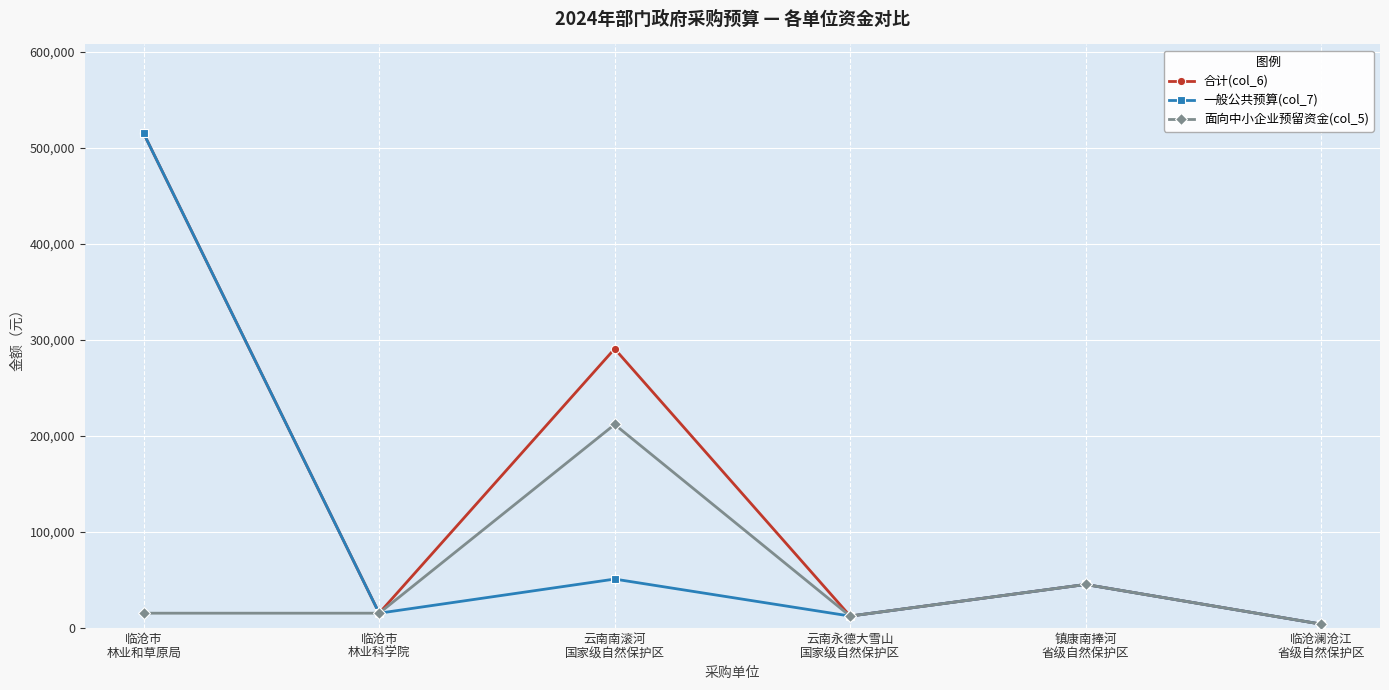

List the series in order of their overall mean, lowest first.

面向中小企业预留资金(col_5), 一般公共预算(col_7), 合计(col_6)